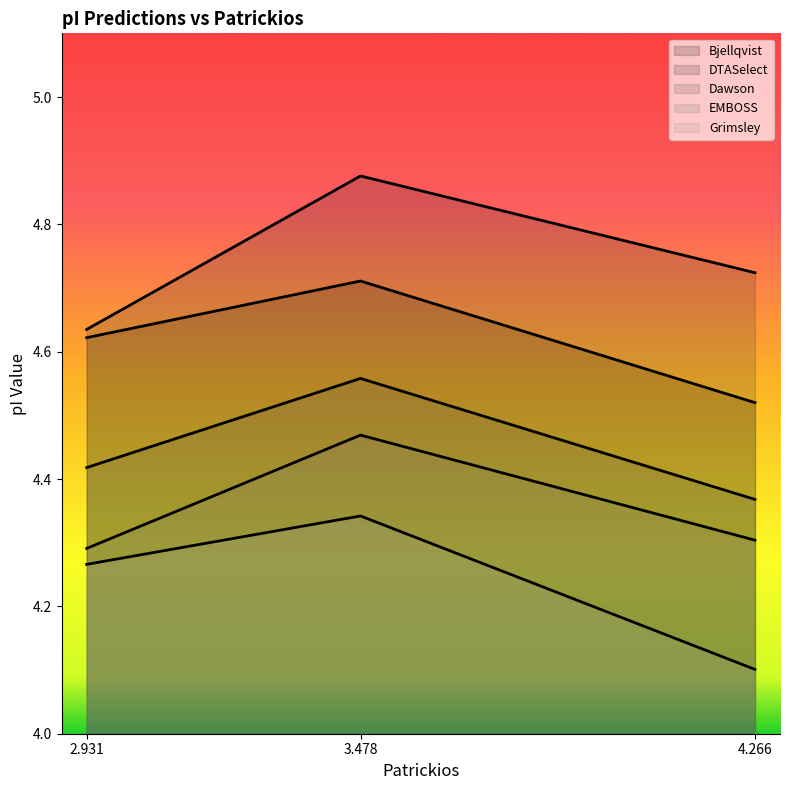

How many distinct data groups are displayed?

5